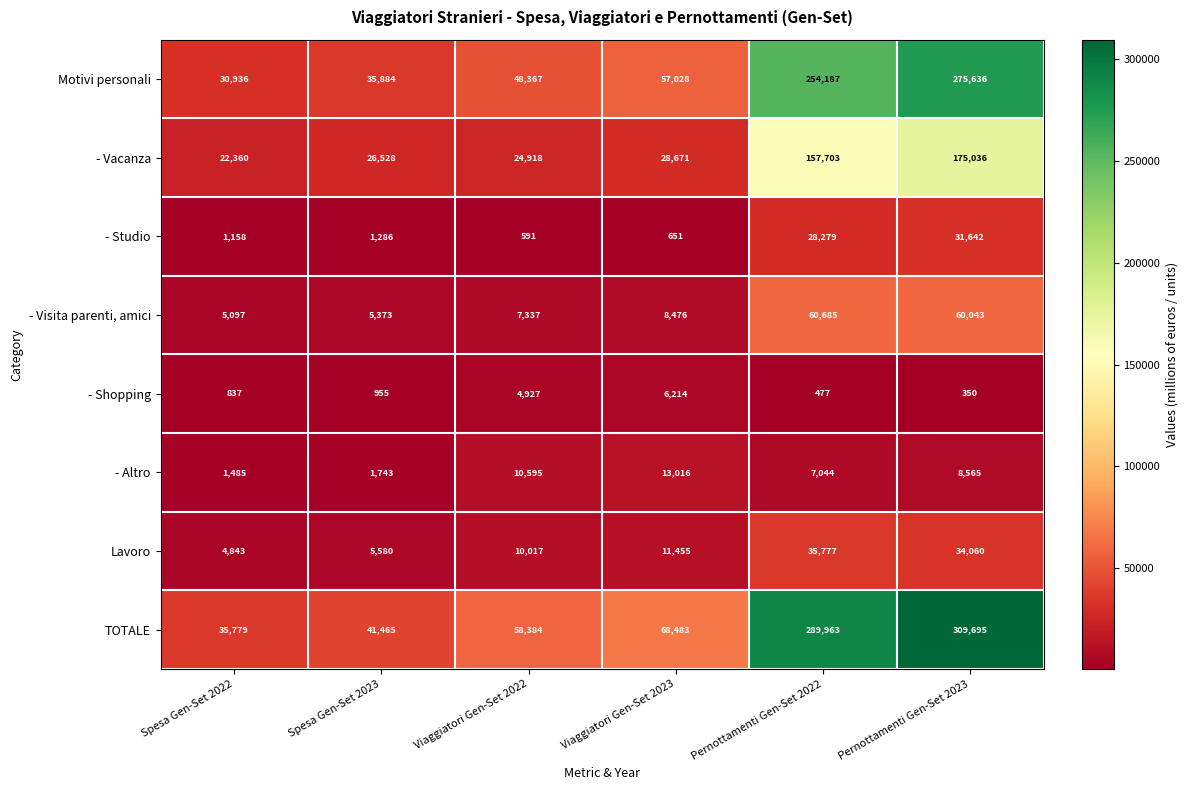

The Lavoro series shows 3032 at Spesa Gen-Set 2023. True or false?

False